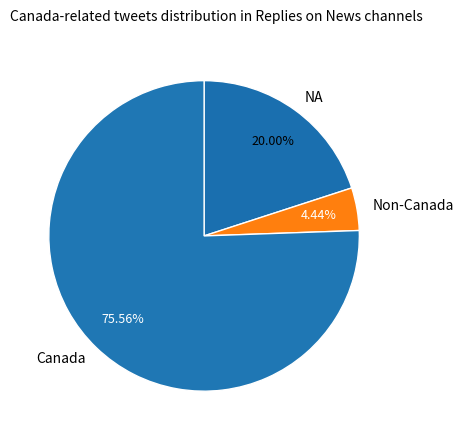

Which has a higher value, NA or Non-Canada?

NA